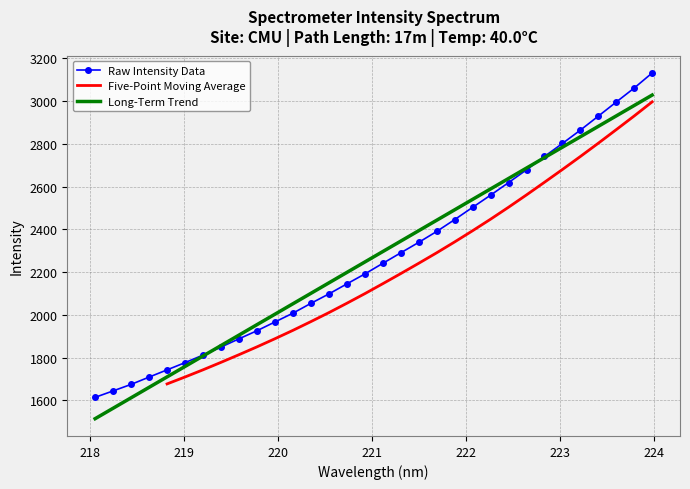

The chart shows a value of 2191.4 at 220.9264. True or false?

True